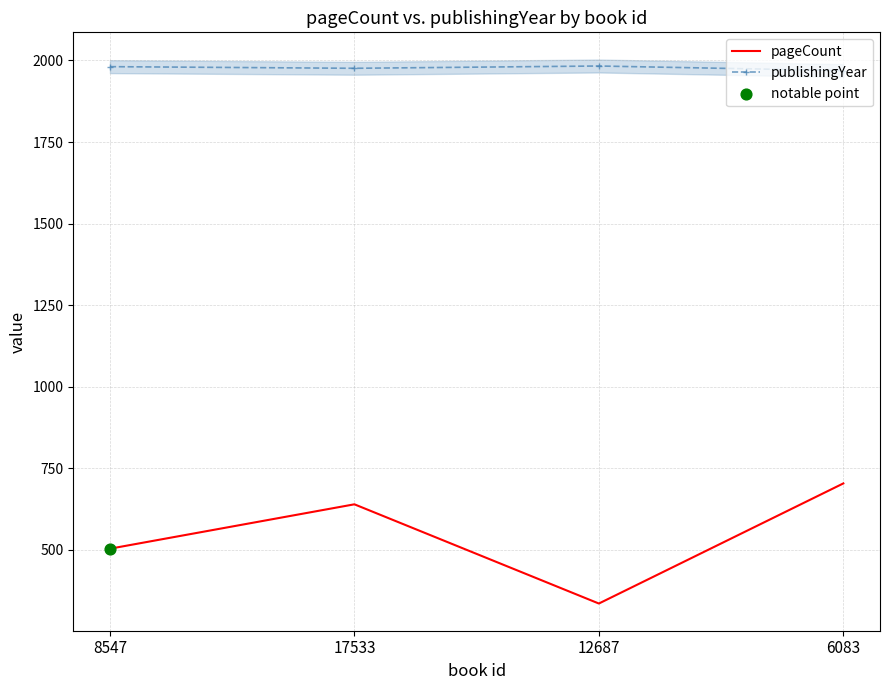

At how many categories does at least one series exceed 1284?

4